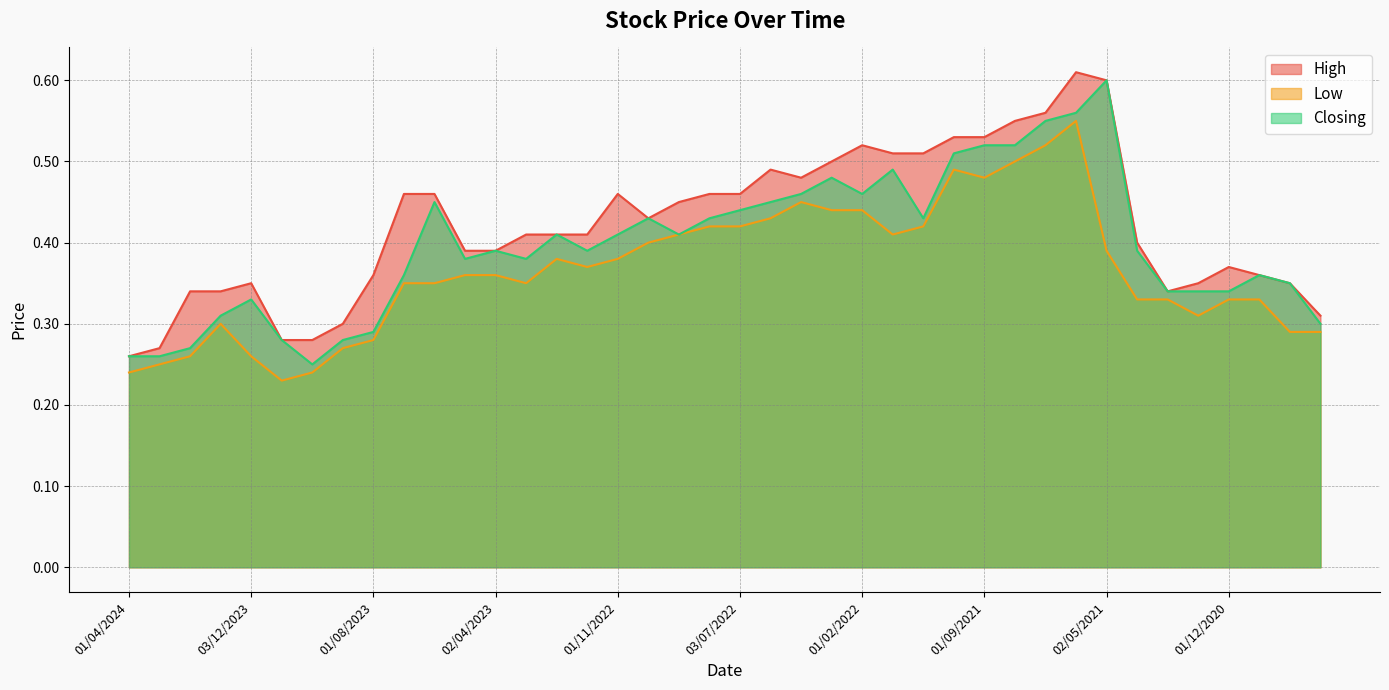

What is the label of the 10th point from the right?

01/07/2021